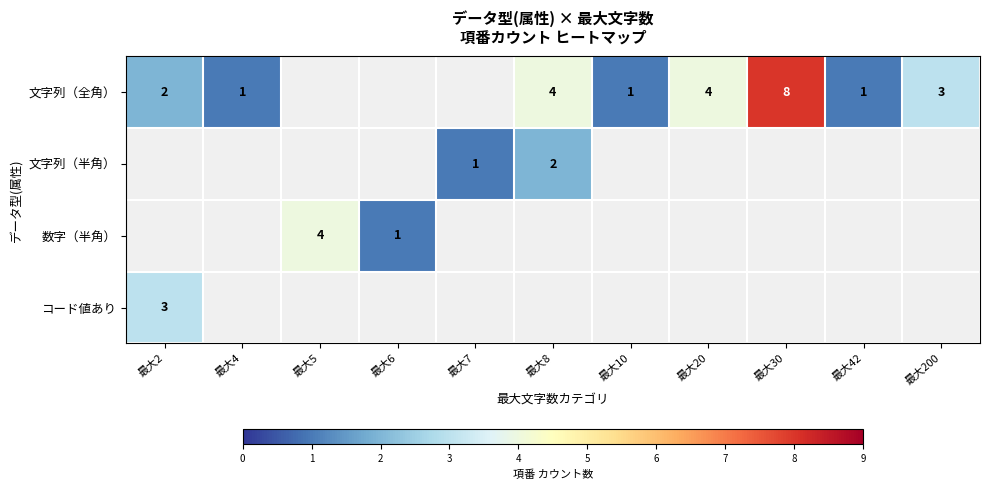

At how many categories does at least one series exceed 7?

1